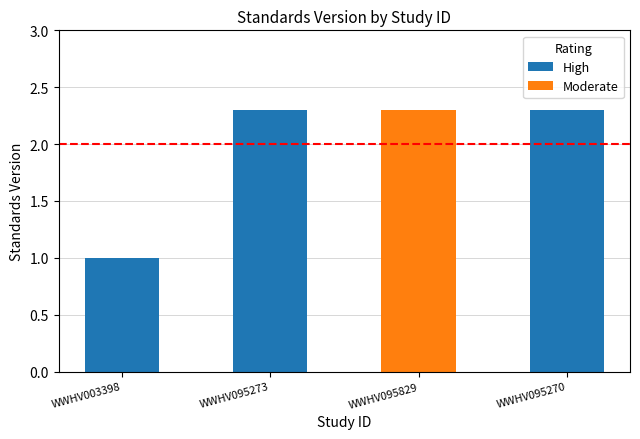

Reading right to left, extract all data points from this chart.

WWHV095270=2.3	WWHV095829=2.3	WWHV095273=2.3	WWHV003398=1.0